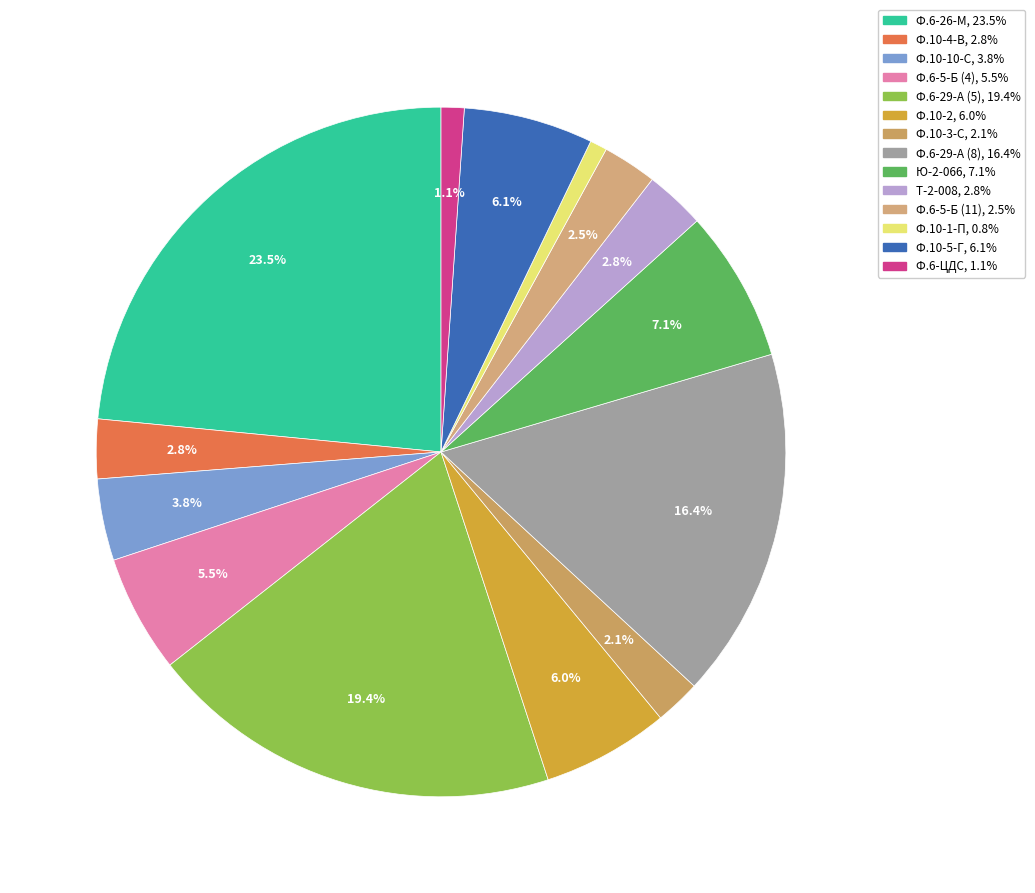

To the nearest percent, what is the average slice percentage?

7%